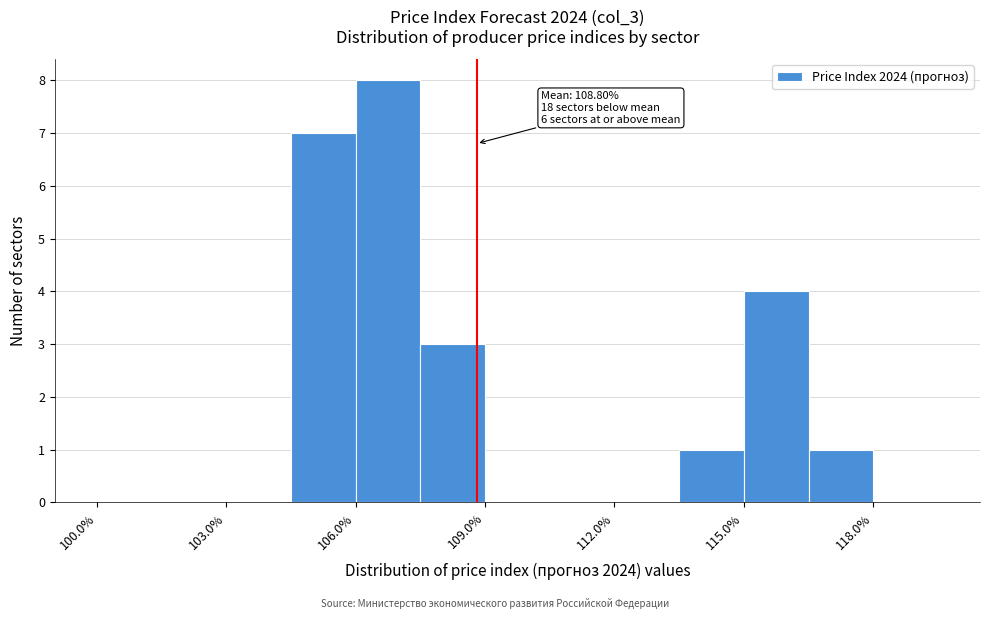

Read against the x-axis, roughly where is the centre of the tallest bar?

107.0